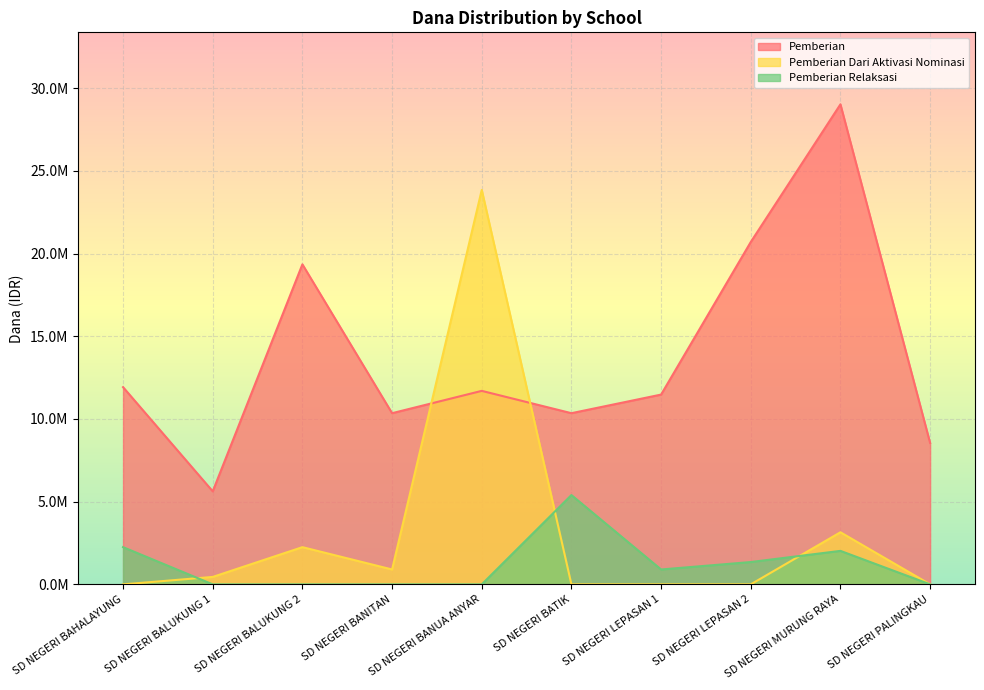

What is the label of the 1st point from the right?

SD NEGERI PALINGKAU